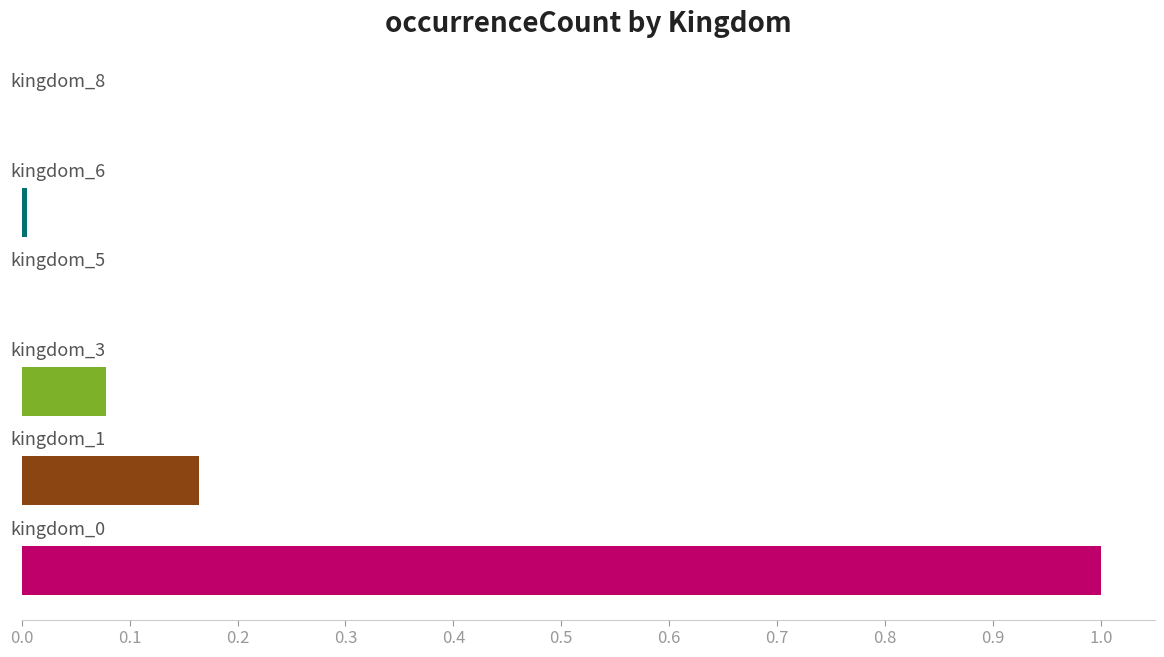

Are the bars horizontal?

Yes